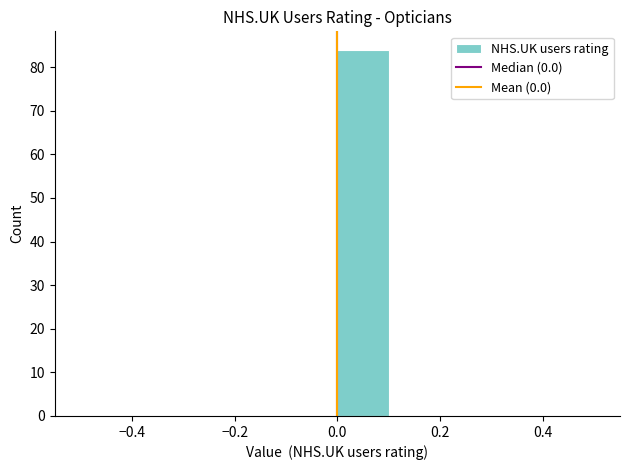

Reading left to right, list every bar in this chart as the range it spans on the x-axis followed by its height. The values are not printed on the chart, so give them approximately, as read against the axis.

-0.5 to -0.4: 0
-0.4 to -0.3: 0
-0.3 to -0.2: 0
-0.2 to -0.1: 0
-0.1 to 0.0: 0
0.0 to 0.1: 84
0.1 to 0.2: 0
0.2 to 0.3: 0
0.3 to 0.4: 0
0.4 to 0.5: 0